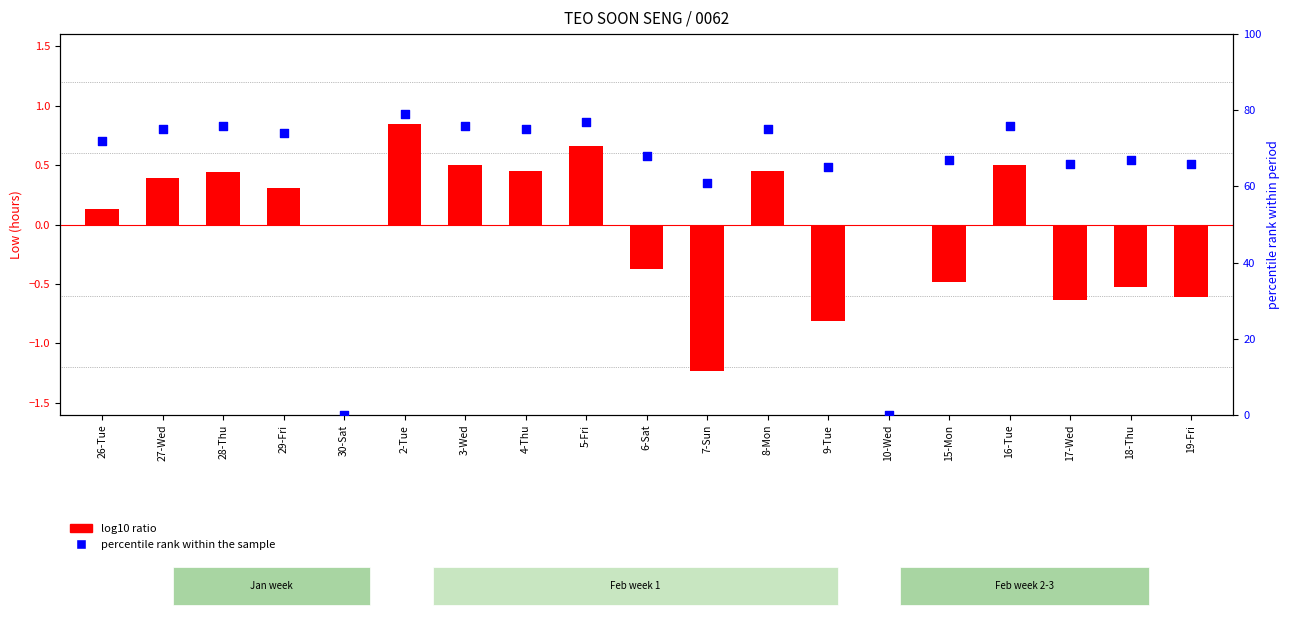

Which series contains the highest Y value?

percentile rank within the sample